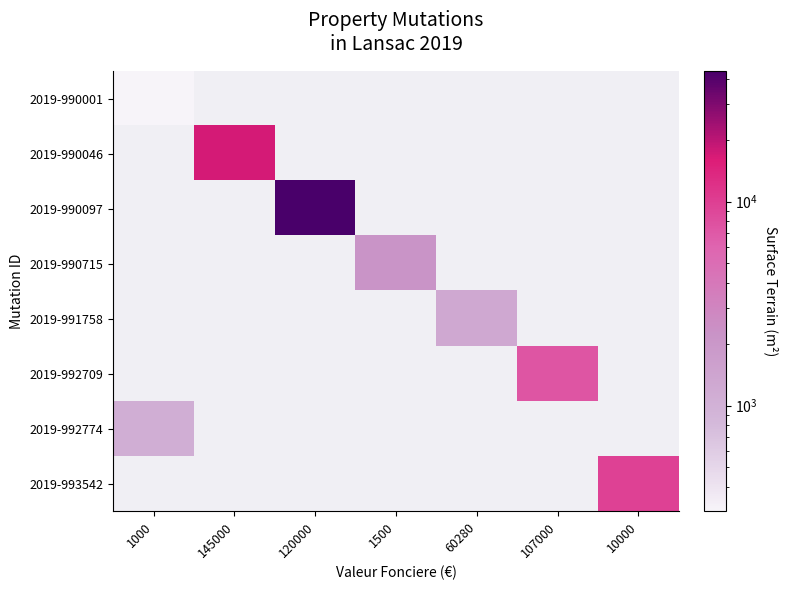

Which category has the highest value across all series?

120000